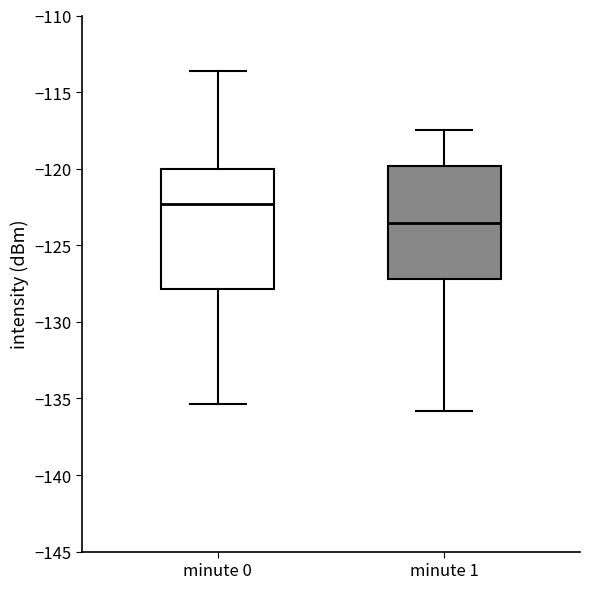

Where is the upper edge of the box for minute 1 on the y-axis? The values are not printed on the chart, so give them approximately, as read against the axis.

-120.0